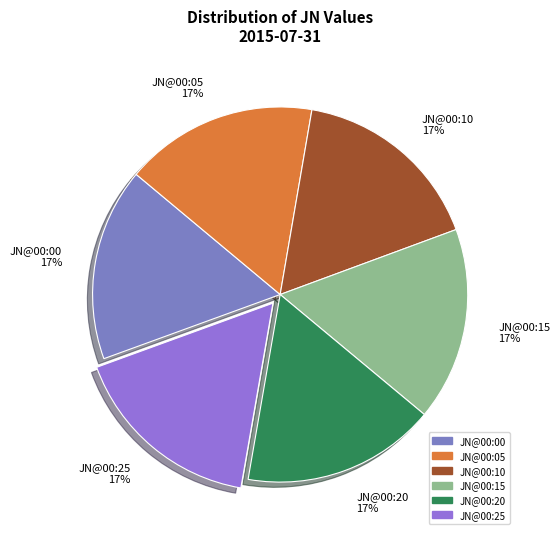

To the nearest percent, what is the average slice percentage?

17%